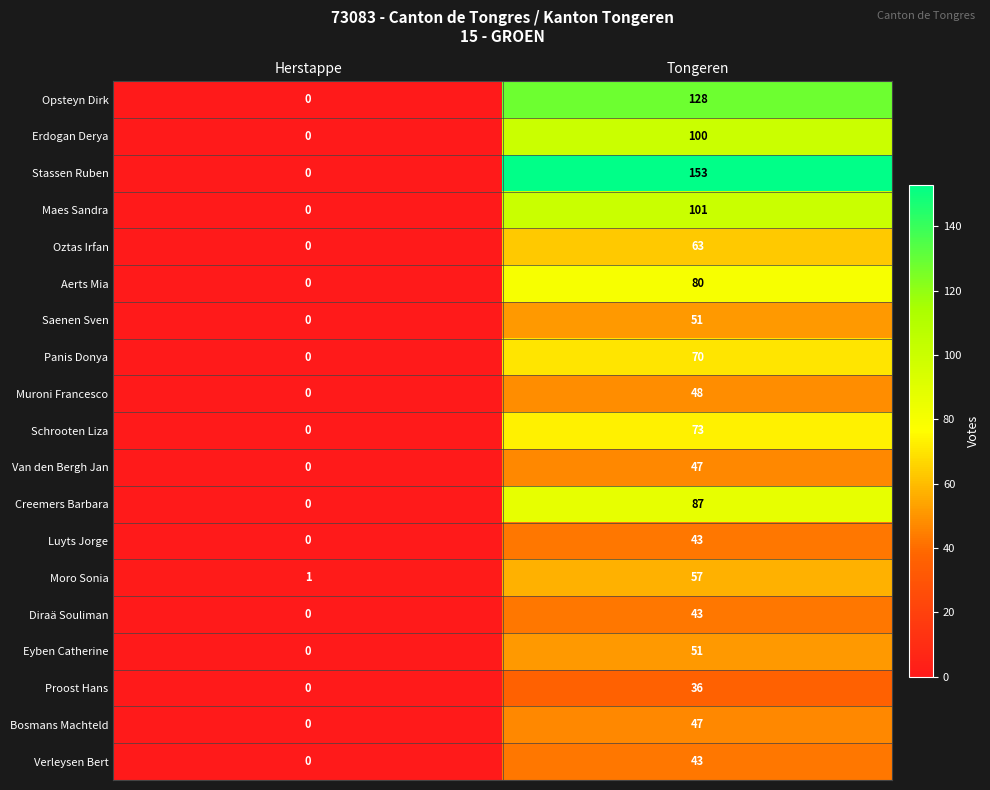

Which series has the largest total across all categories?

Stassen Ruben